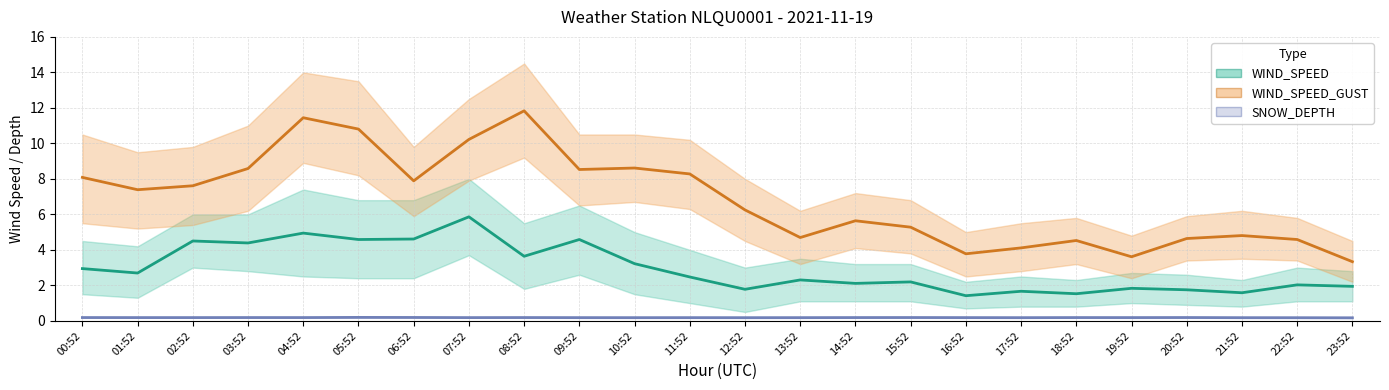

At how many categories does at least one series exceed 10?

4